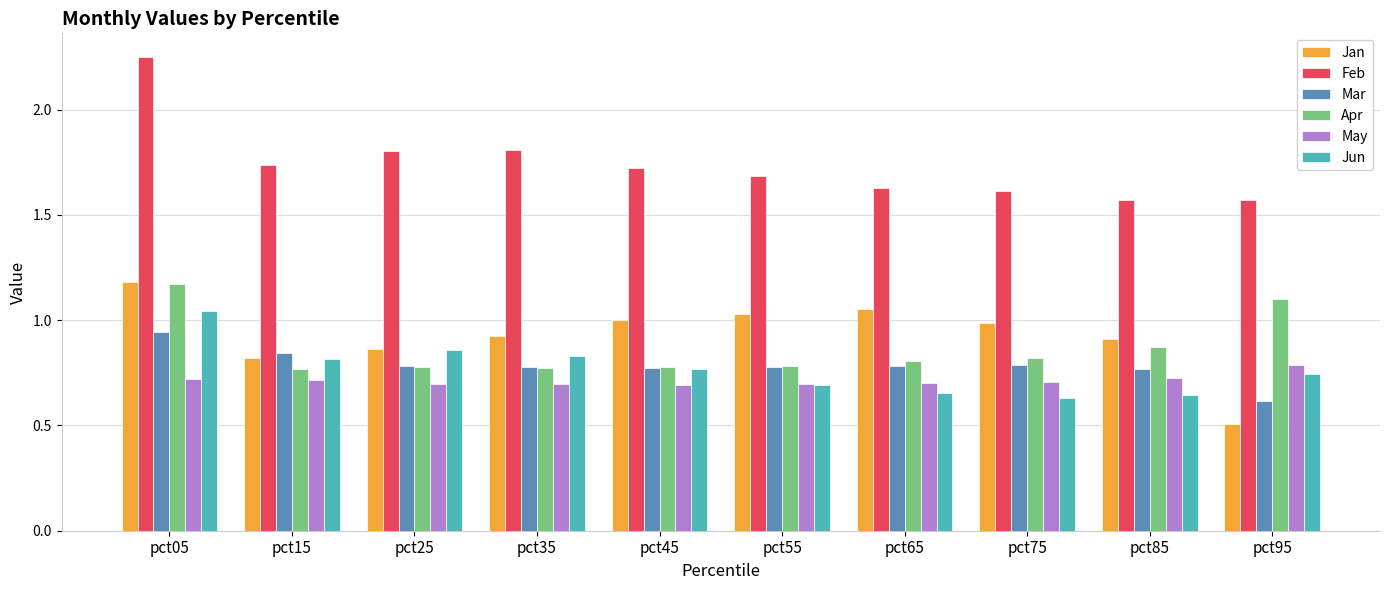

What is the difference between the Feb values at pct15 and pct05?

0.5